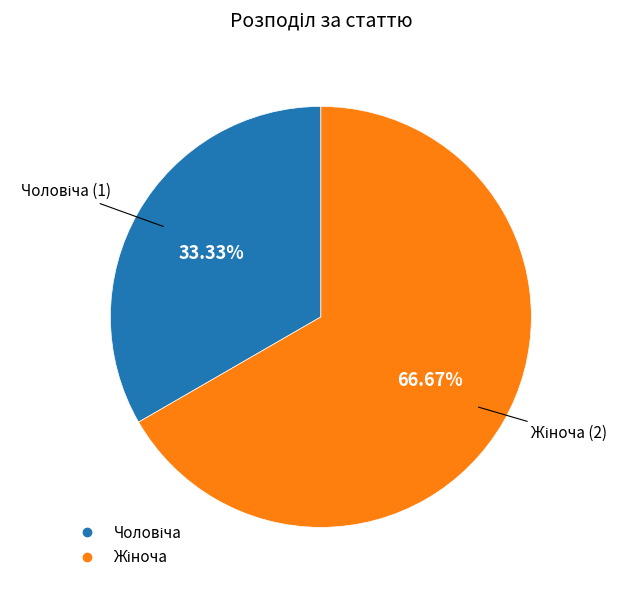

Does any single category account for the majority?

Yes